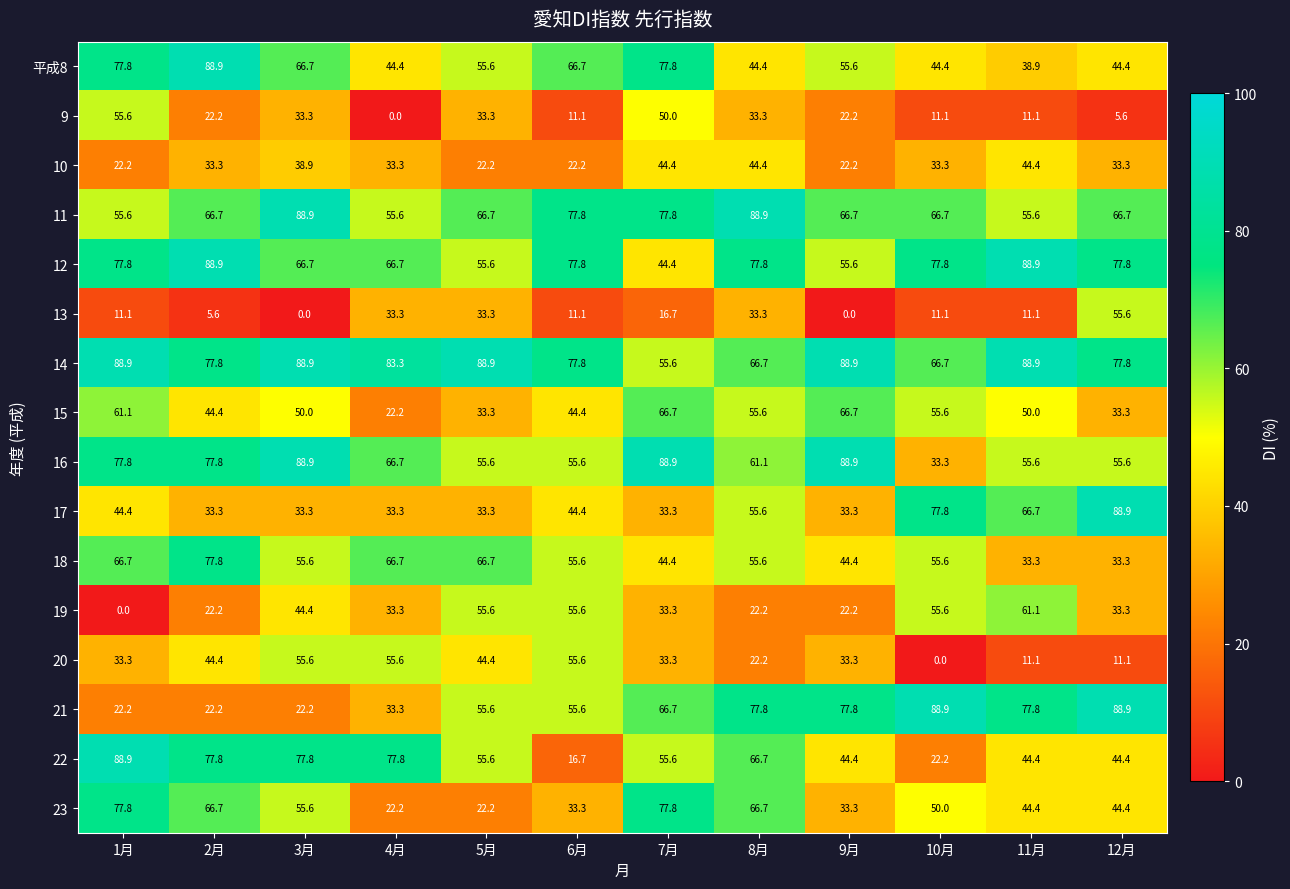

Which series has the widest spread of values?

22